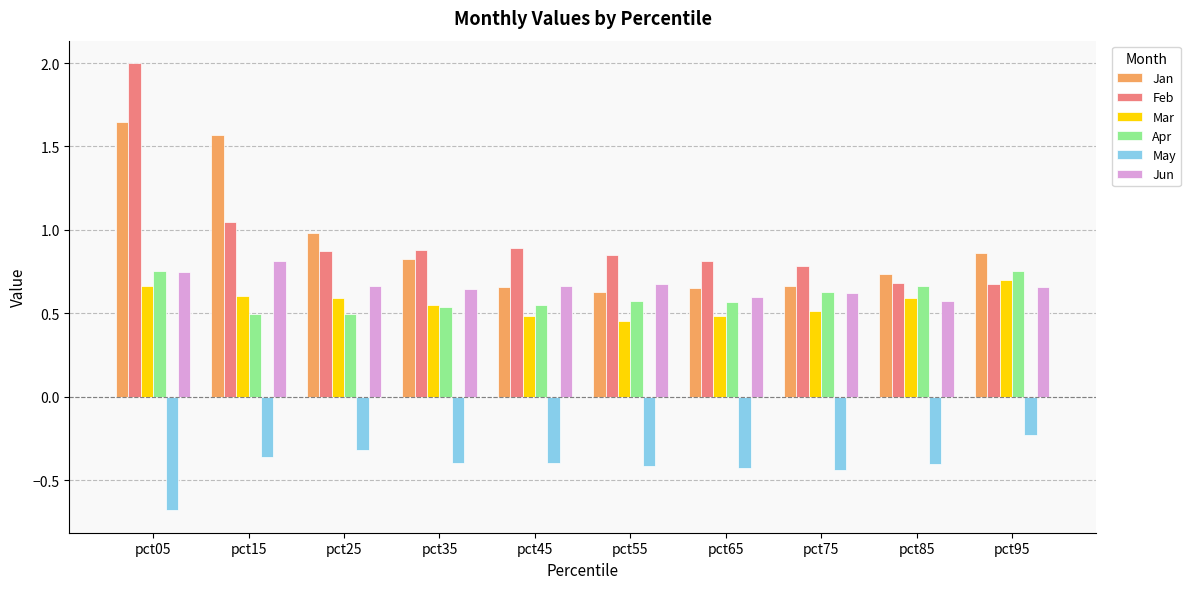

Which category has the lowest value across all series?

pct05